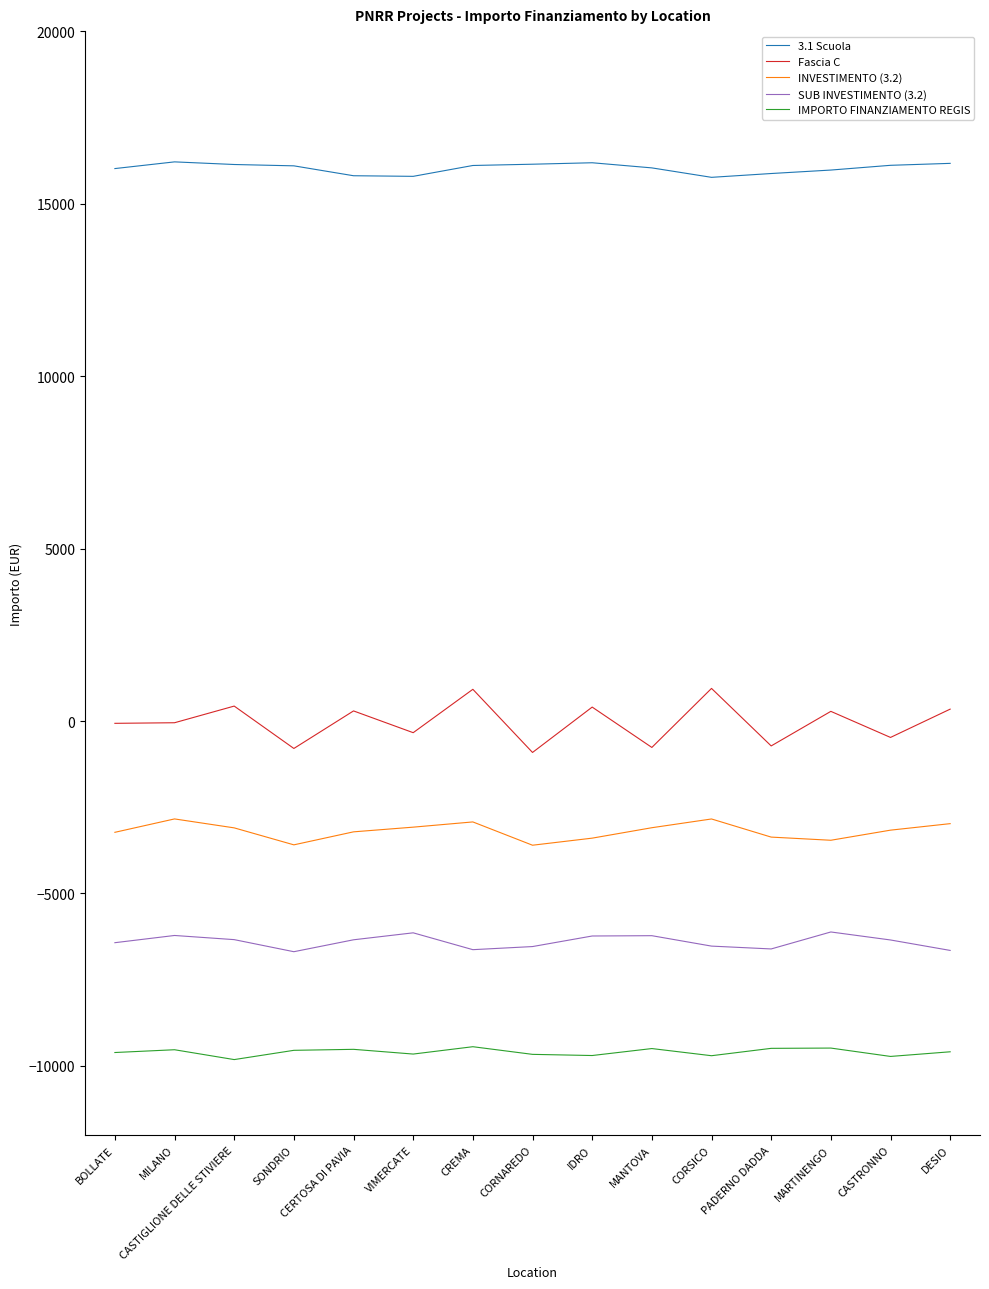

Is the value of Fascia C at CASTIGLIONE DELLE STIVIERE greater than the value of 3.1 Scuola at PADERNO DADDA?

No